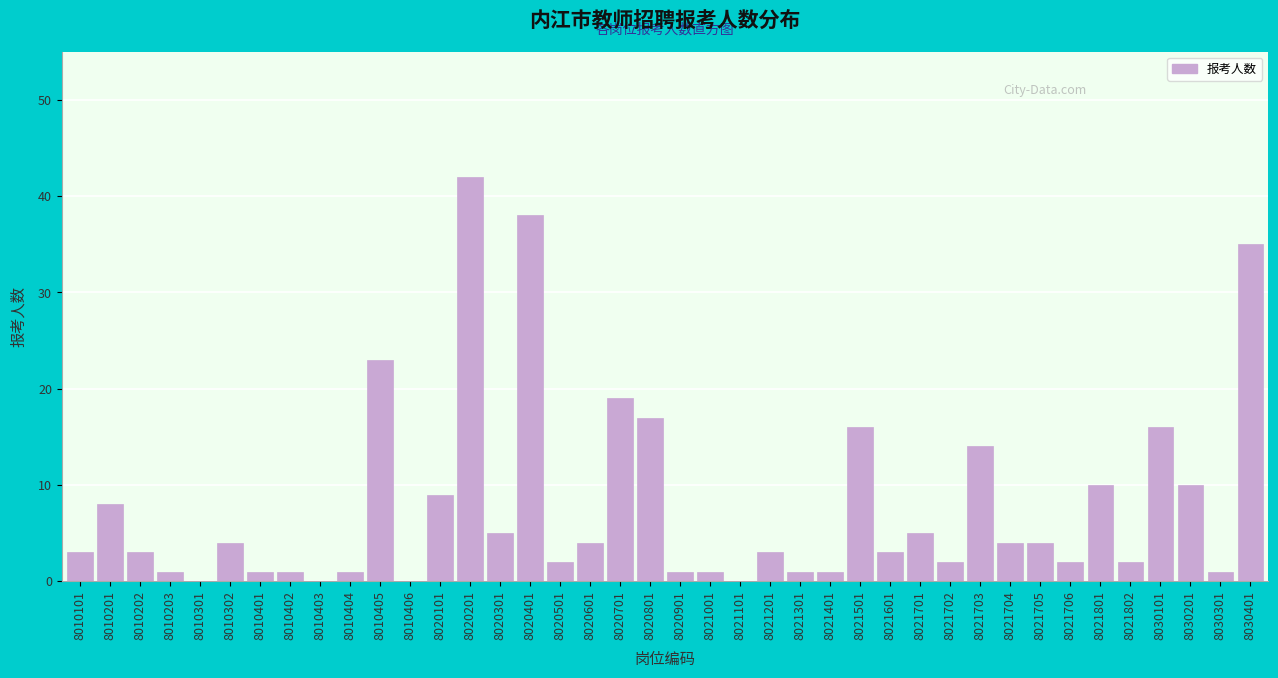

What is the sum of all values?

312